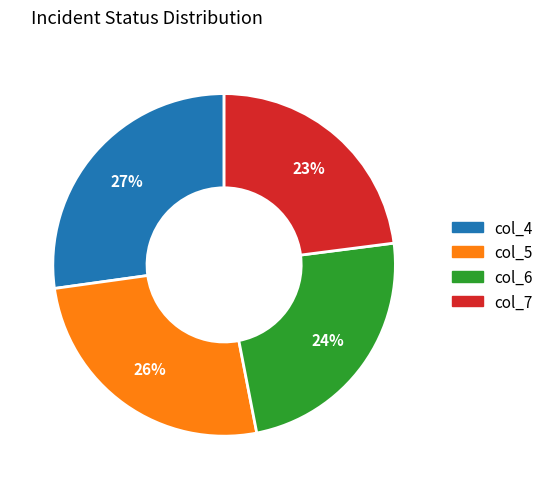

Rank the categories by value from highest to lowest.

col_4, col_5, col_6, col_7